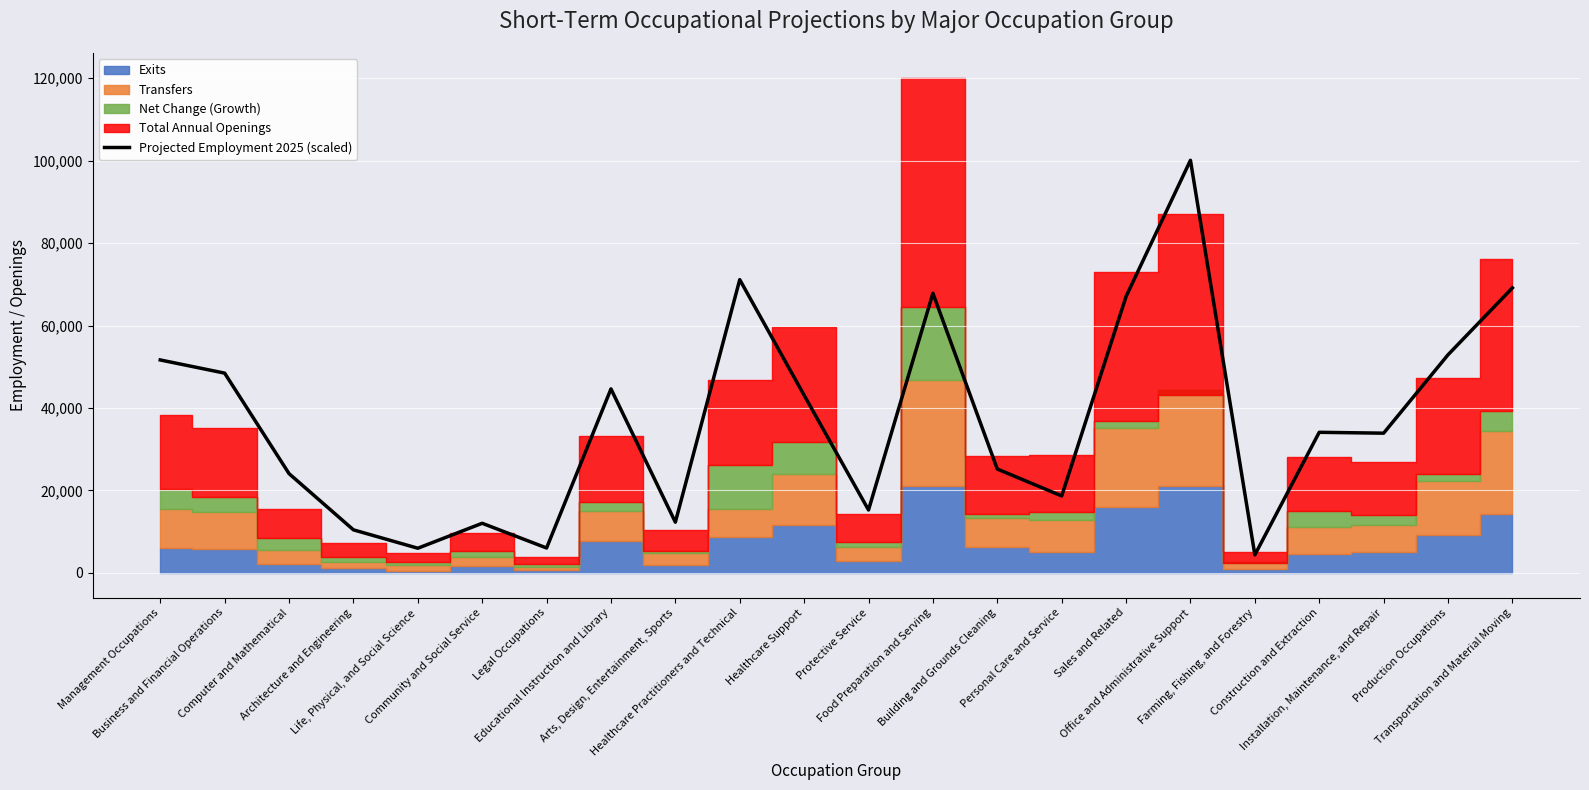

How many lines are shown in the chart?

1